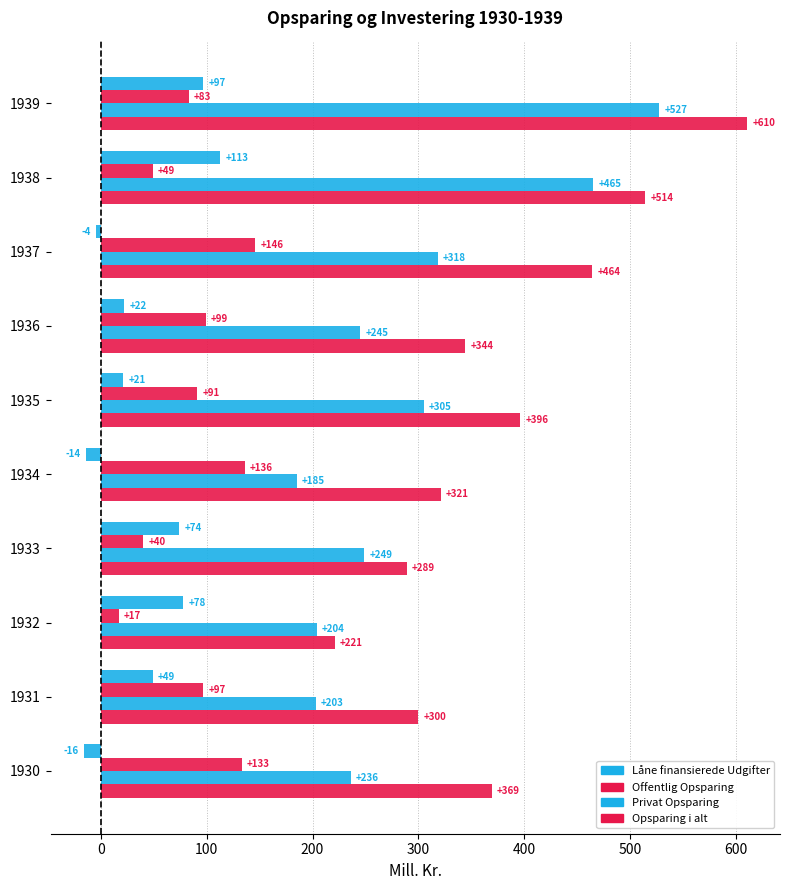

How many data points does each series have?

10